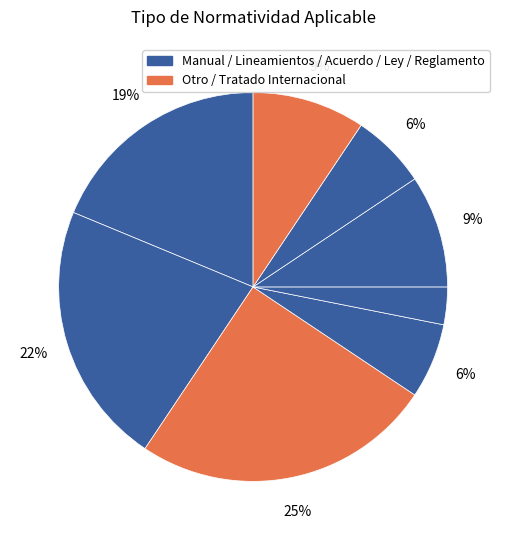

How many slices are in this pie chart?

8